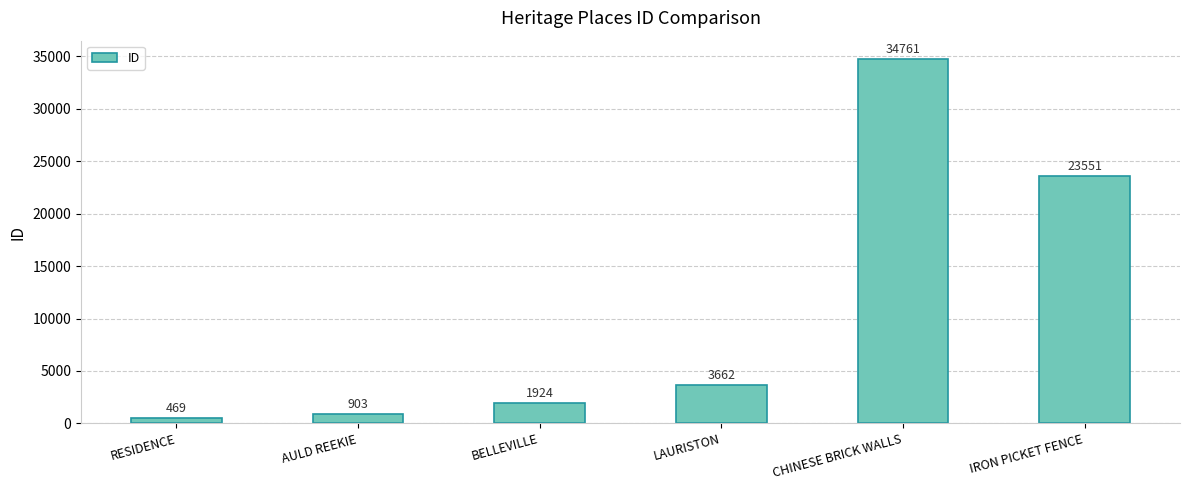

What is the change in value from RESIDENCE to LAURISTON?

+3193